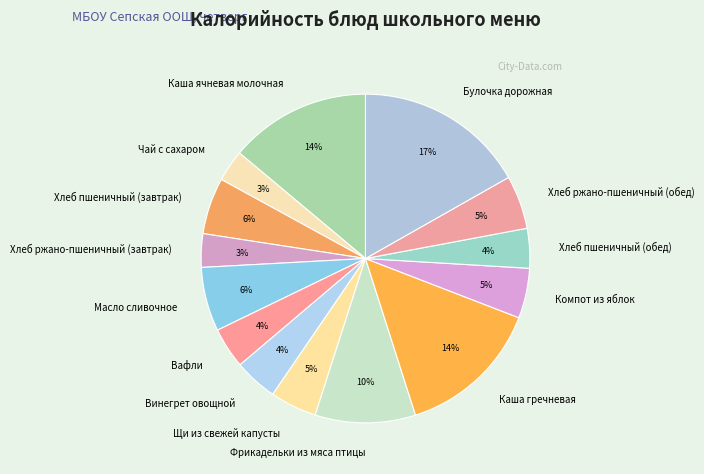

Is the sum of Масло сливочное and Хлеб пшеничный (обед) greater than half?

No